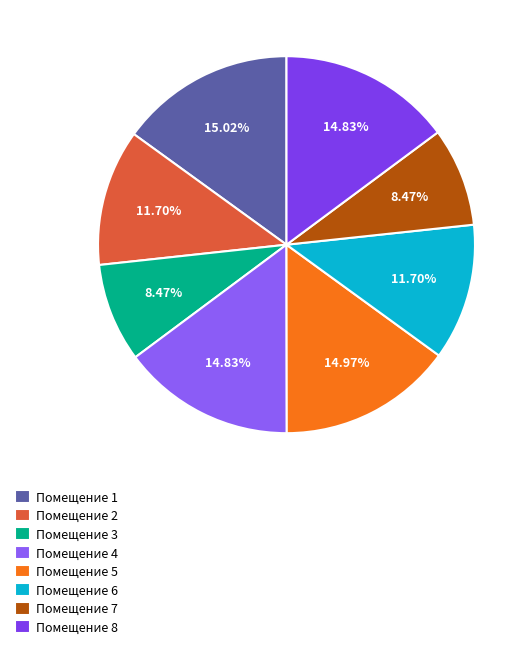

How many segments does this pie chart have?

8